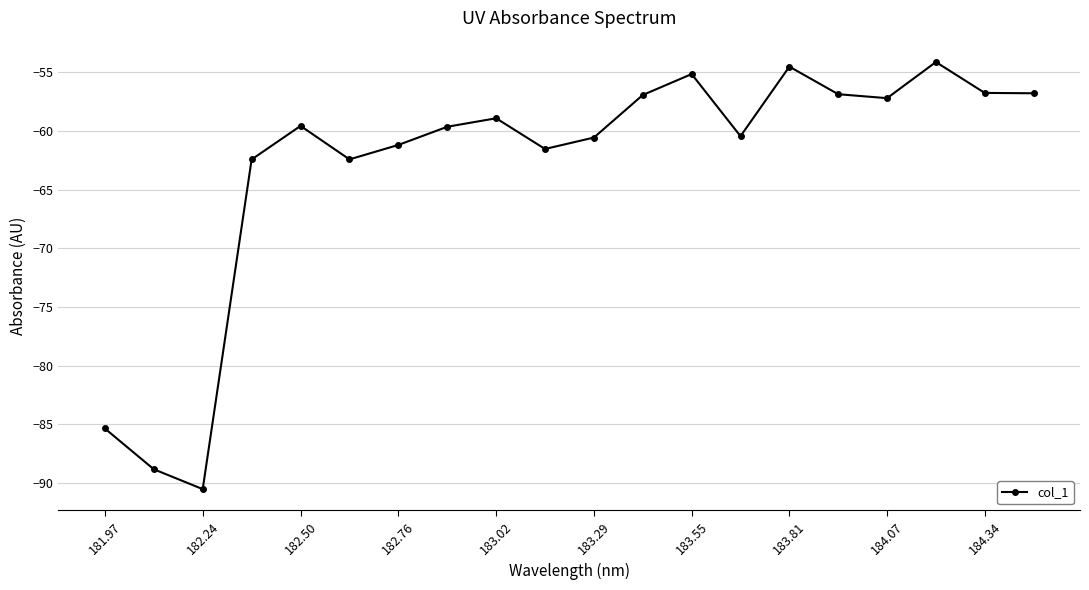

True or false: the data has more than 1 interior local peaks.

True